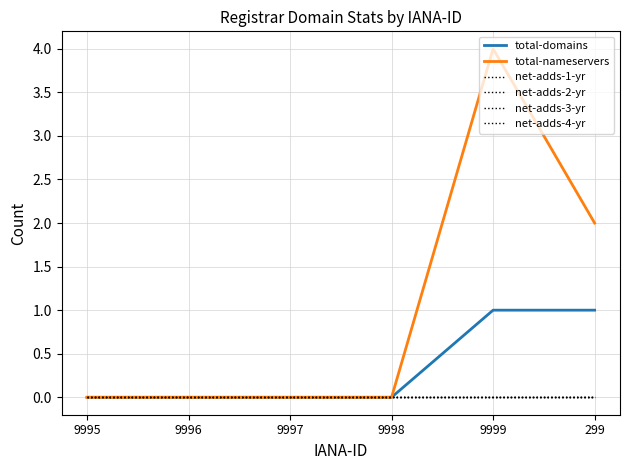

At 299, list the series in order from largest to smallest.

total-nameservers, total-domains, net-adds-1-yr, net-adds-2-yr, net-adds-3-yr, net-adds-4-yr